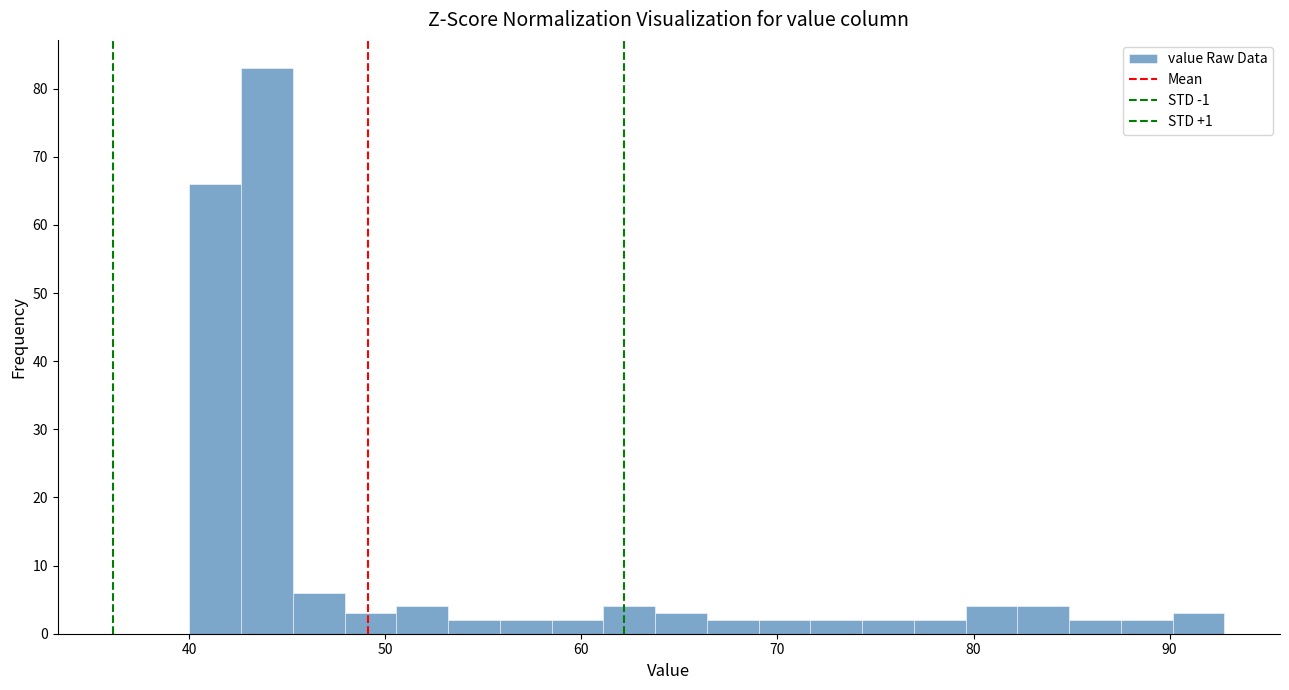

Read against the x-axis, roughly where is the centre of the tallest bar?

44